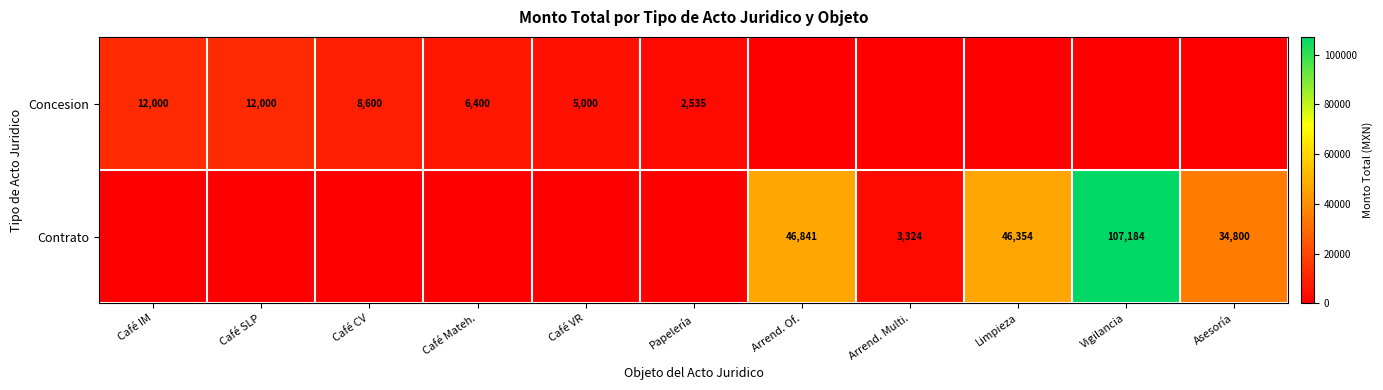

Between Papelería and Café CV, which is larger?

Café CV